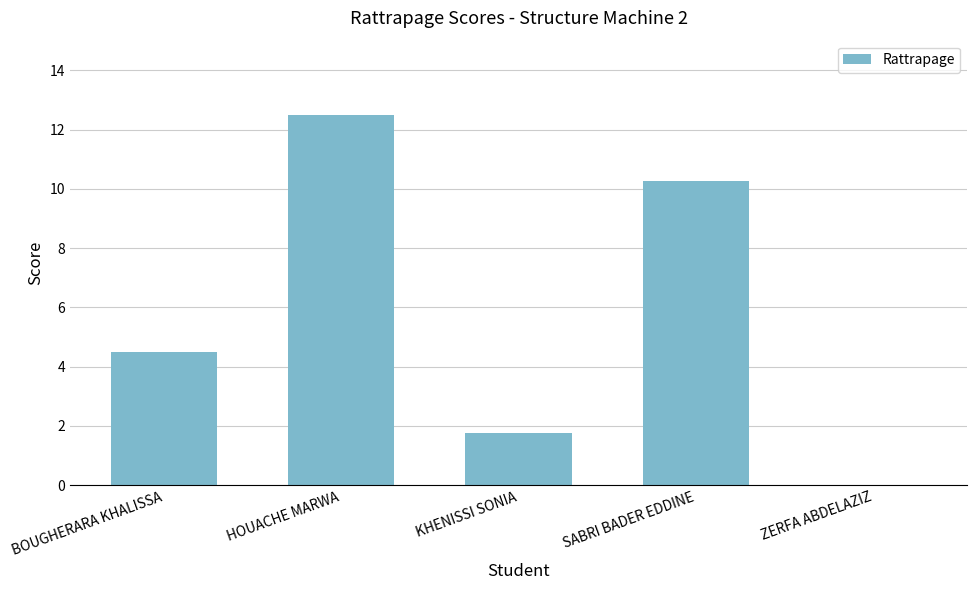

Is it true that the value at HOUACHE MARWA is 21.6?

False